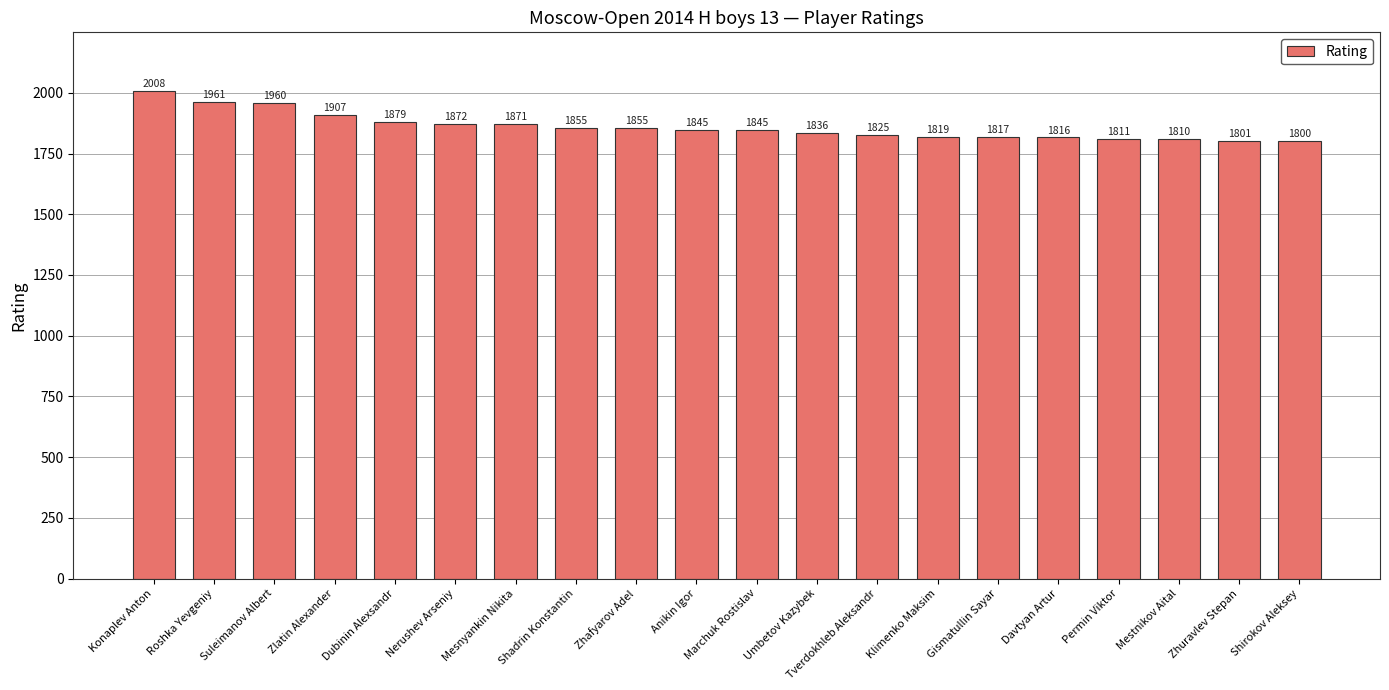

How many series are shown in this chart?

1